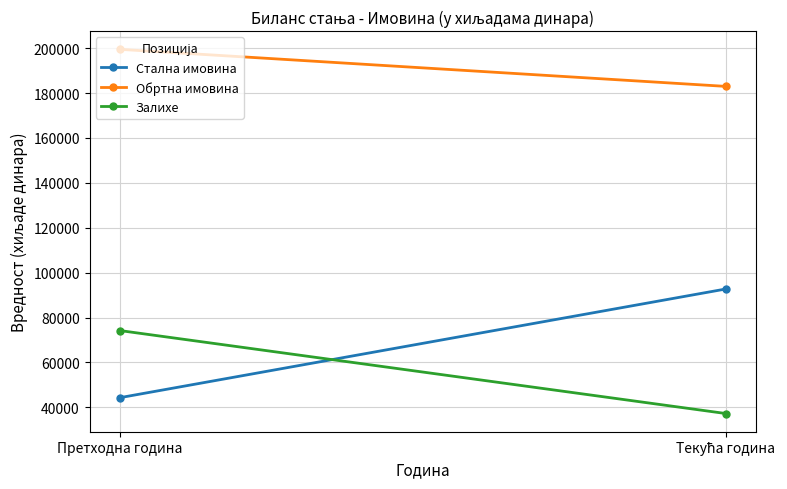

What is the sum of the Залихе values at Текућа година and Претходна година?

111421